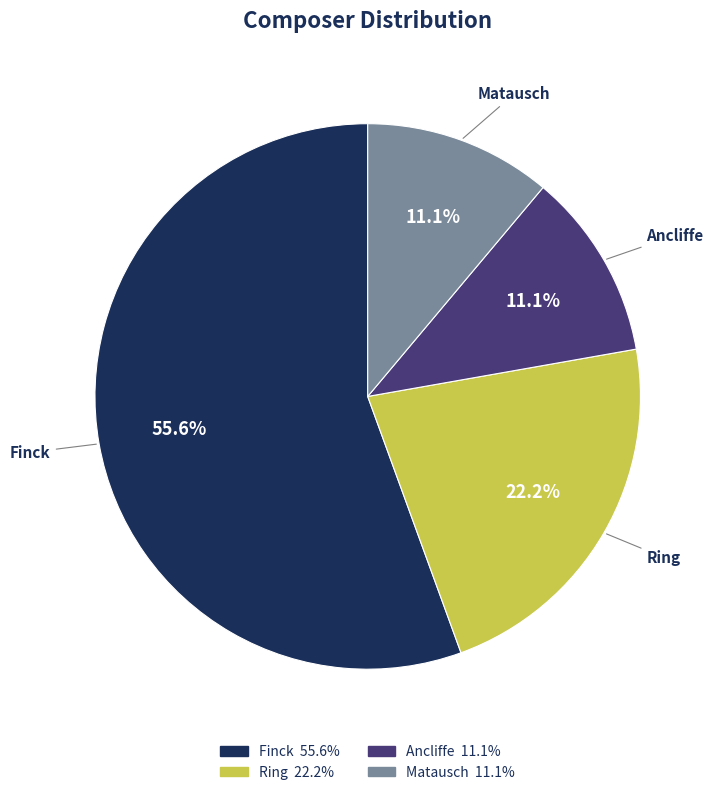

How many segments does this pie chart have?

4